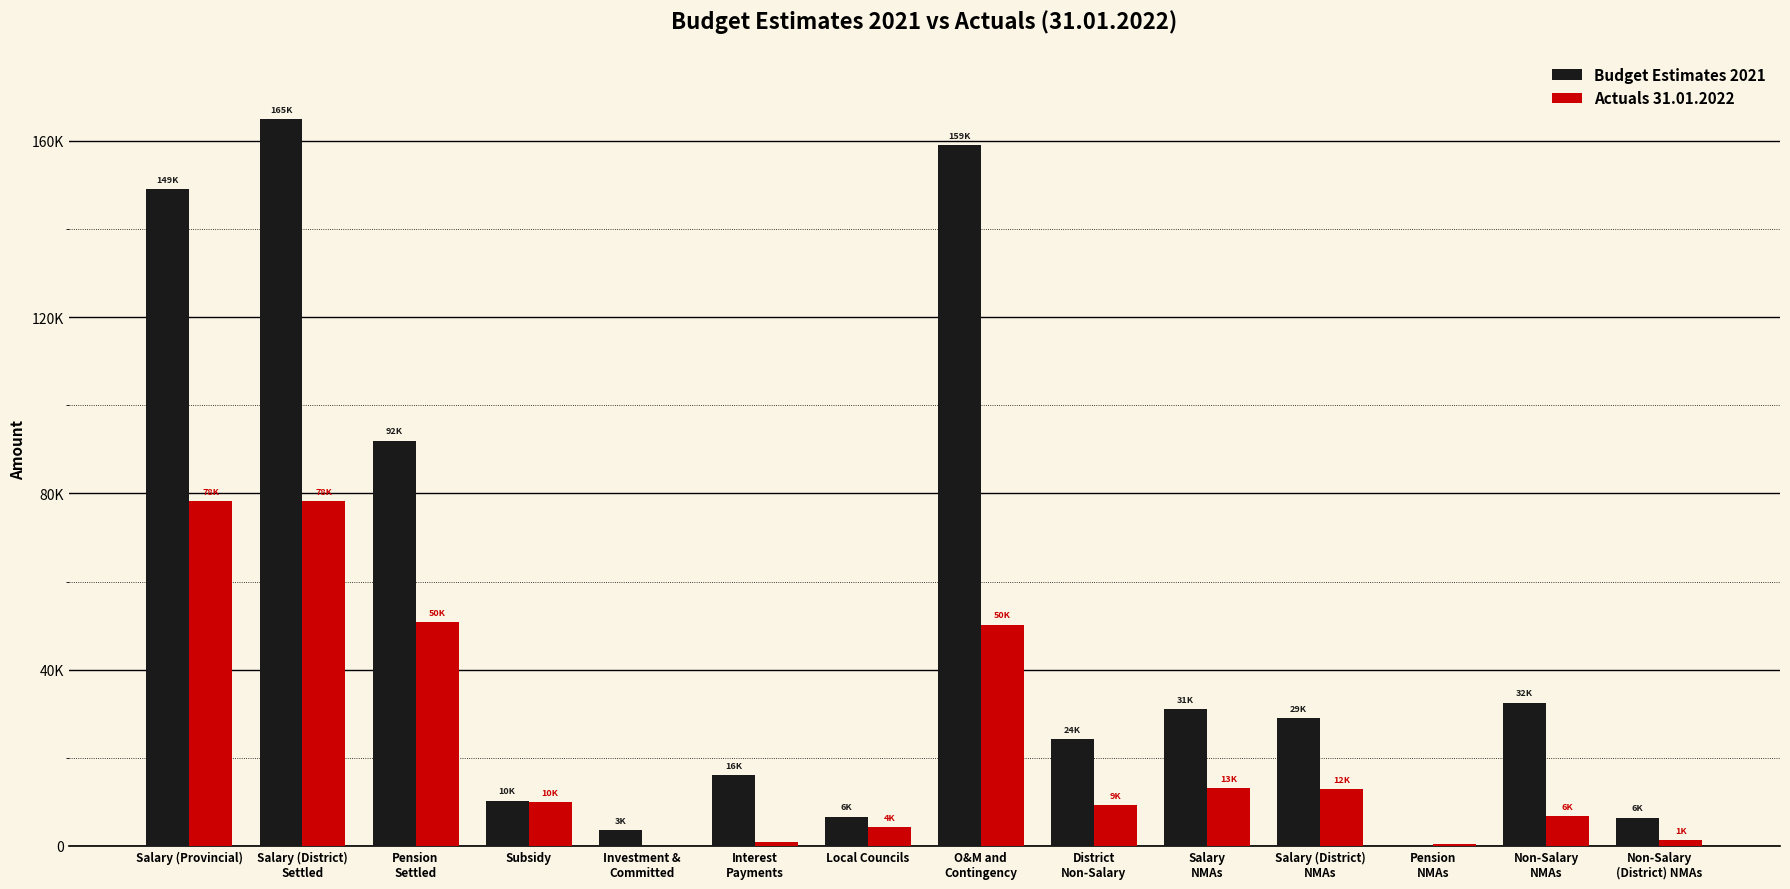

Are the bars horizontal?

No